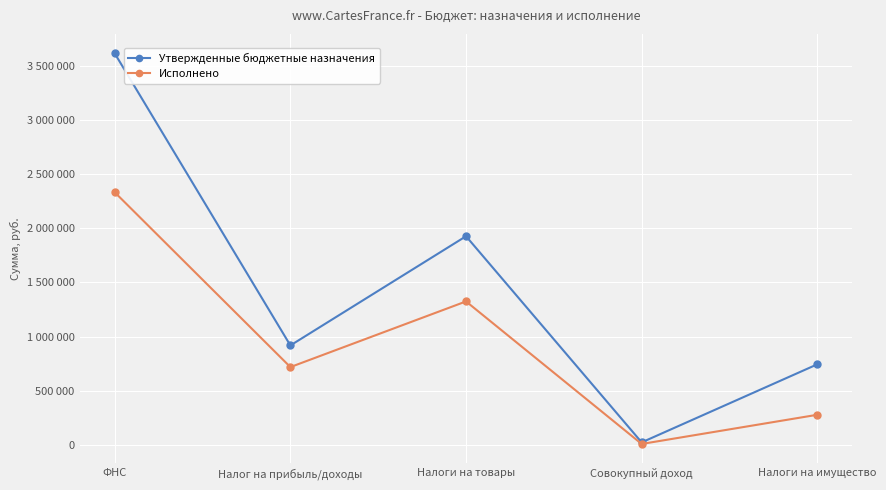

True or false: Утвержденные бюджетные назначения has more than 0 points higher than both neighbors.

True